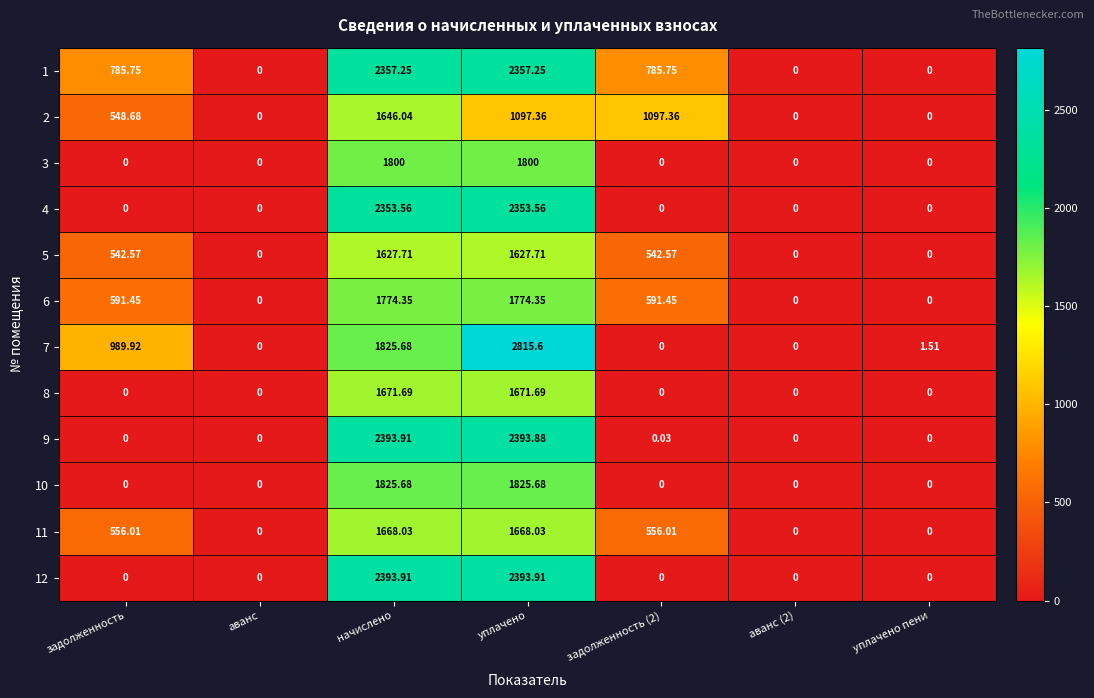

Is the value of 5 at уплачено пени greater than the value of 11 at начислено?

No